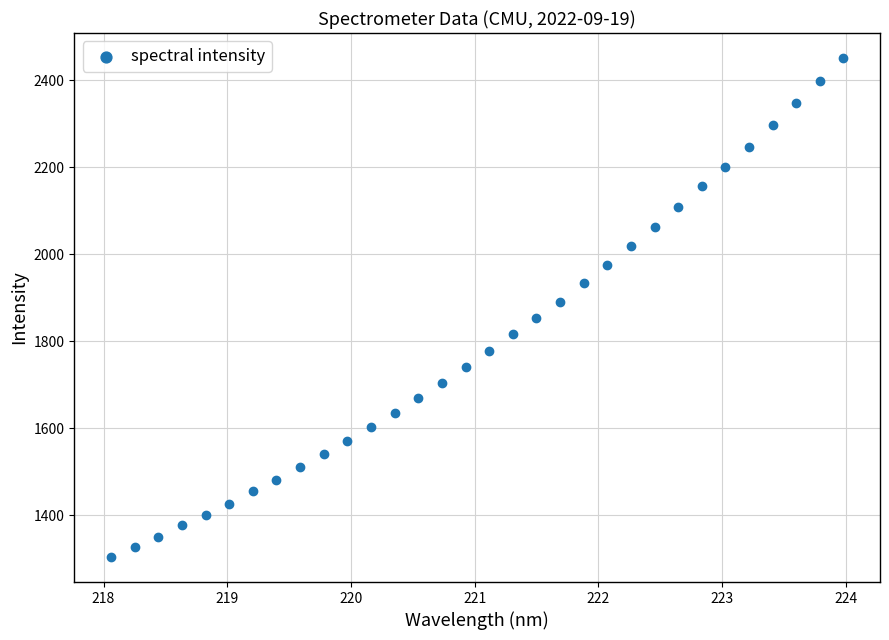

What is the range of X values (max minus min)?

5.9